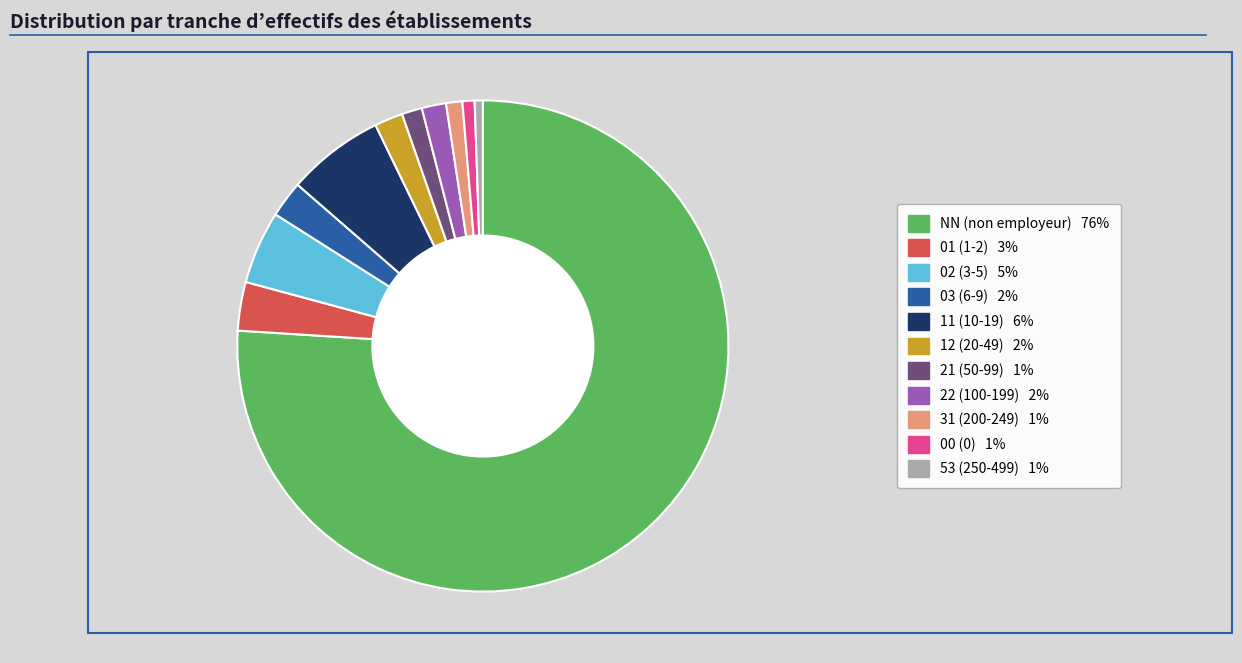

How many segments does this pie chart have?

11